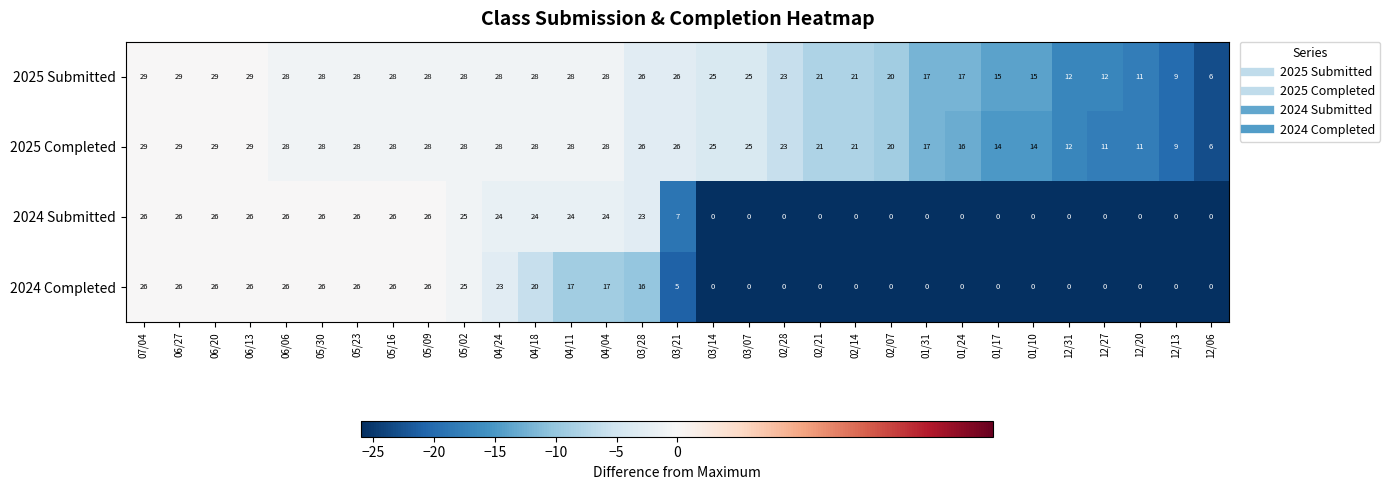

How many data points does each series have?

31